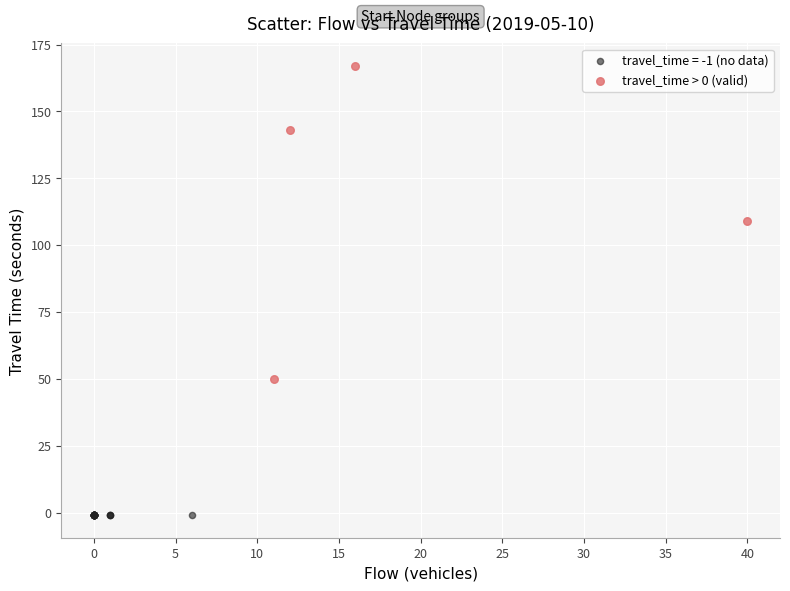

Which series reaches the minimum Y coordinate?

travel_time = -1 (no data)